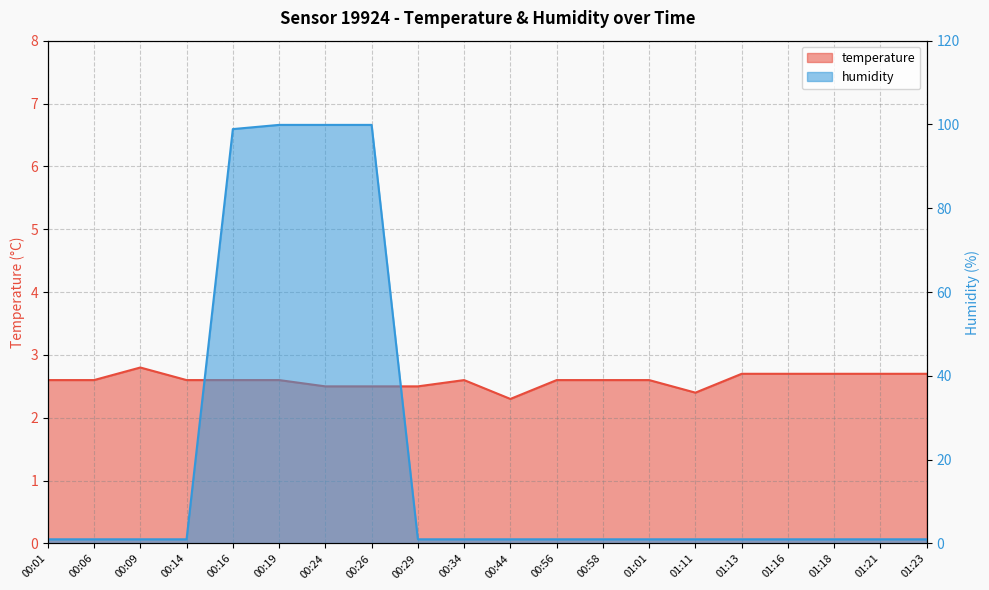

Where do temperature and humidity first cross each other?

00:14 and 00:16